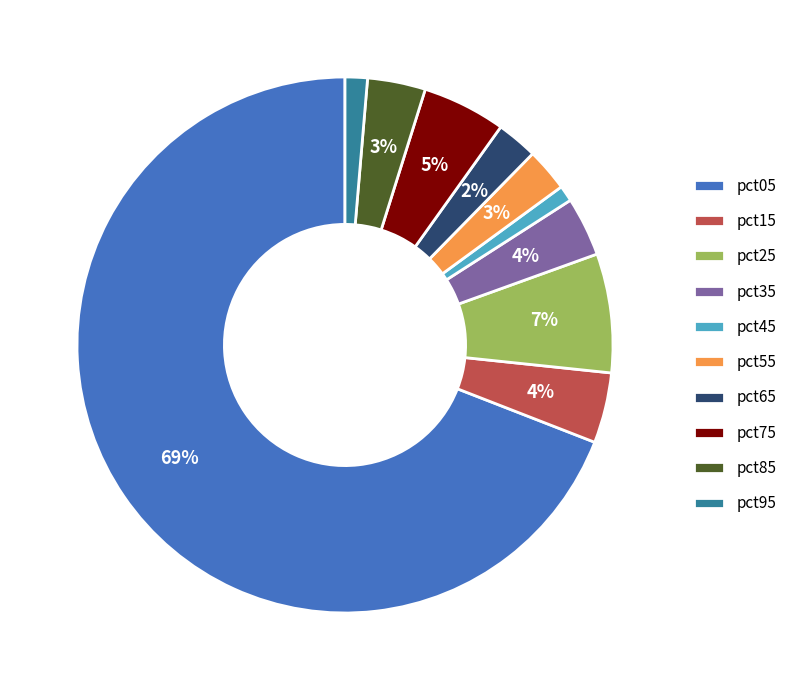

What percentage is the pct85 slice, to the nearest percent?

3%